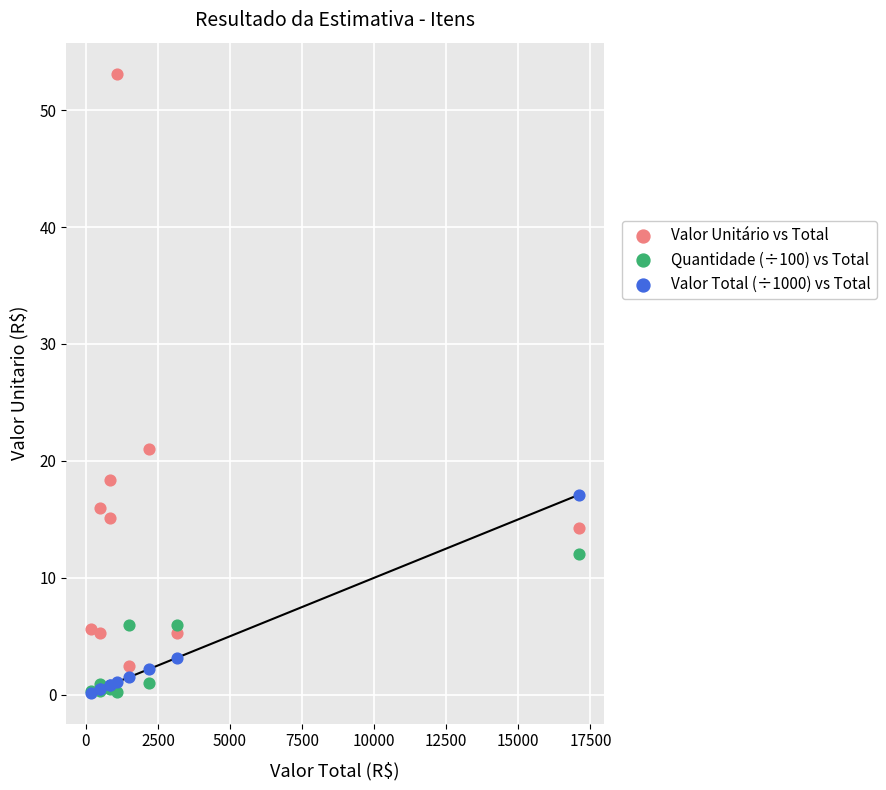

What are all the series names shown in the legend?

Valor Unitário vs Total, Quantidade (÷100) vs Total, Valor Total (÷1000) vs Total